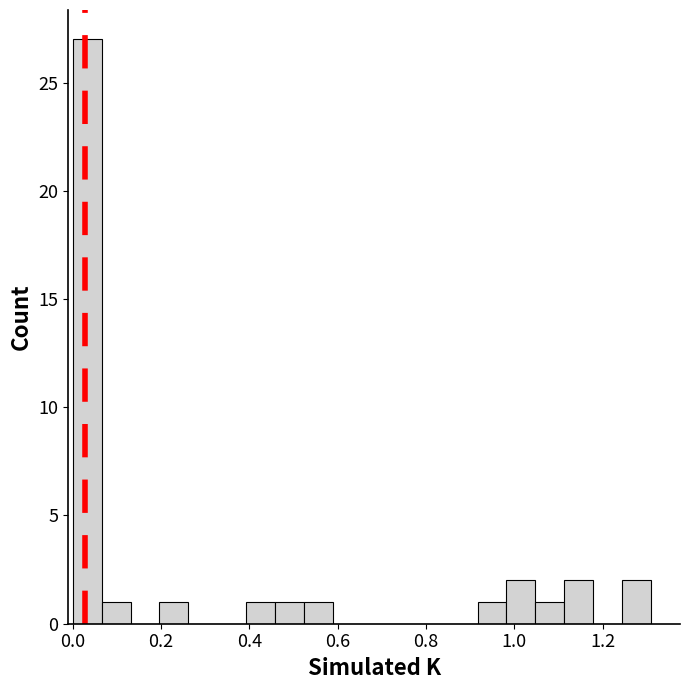

Around what value on the x-axis is the tallest bar? Give the approximate position of its centre, as read against the axis.

0.04